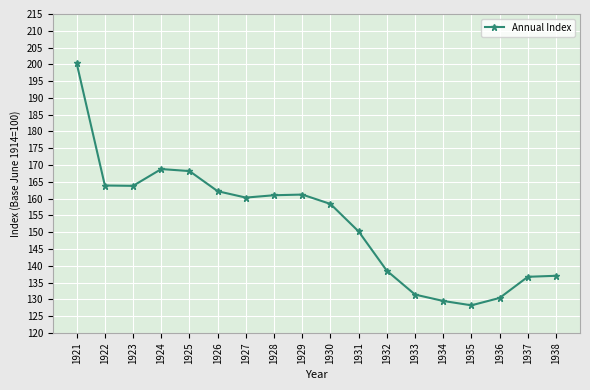

True or false: the data has more than 0 interior local peaks.

True